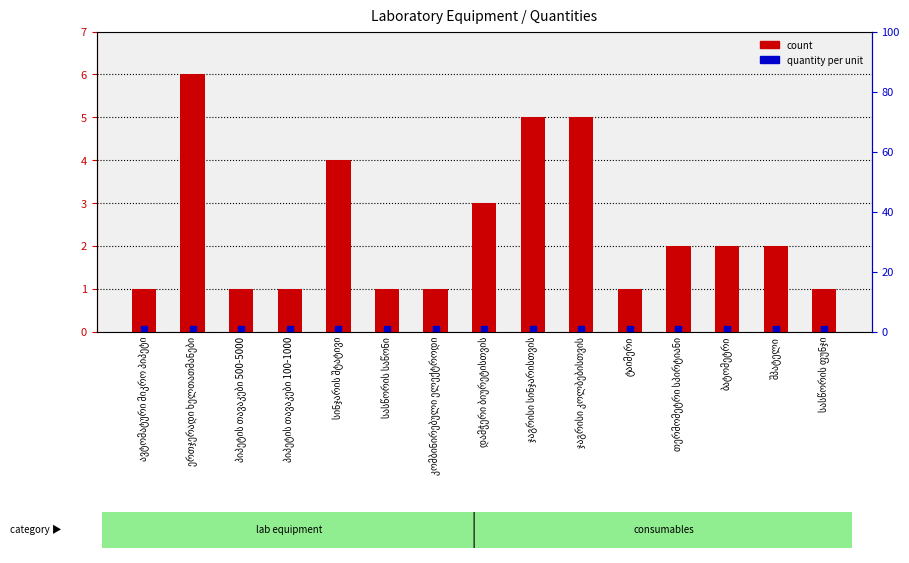

What is the change in value from კომბინირებული ელექტროდი to შპატელი?

+1